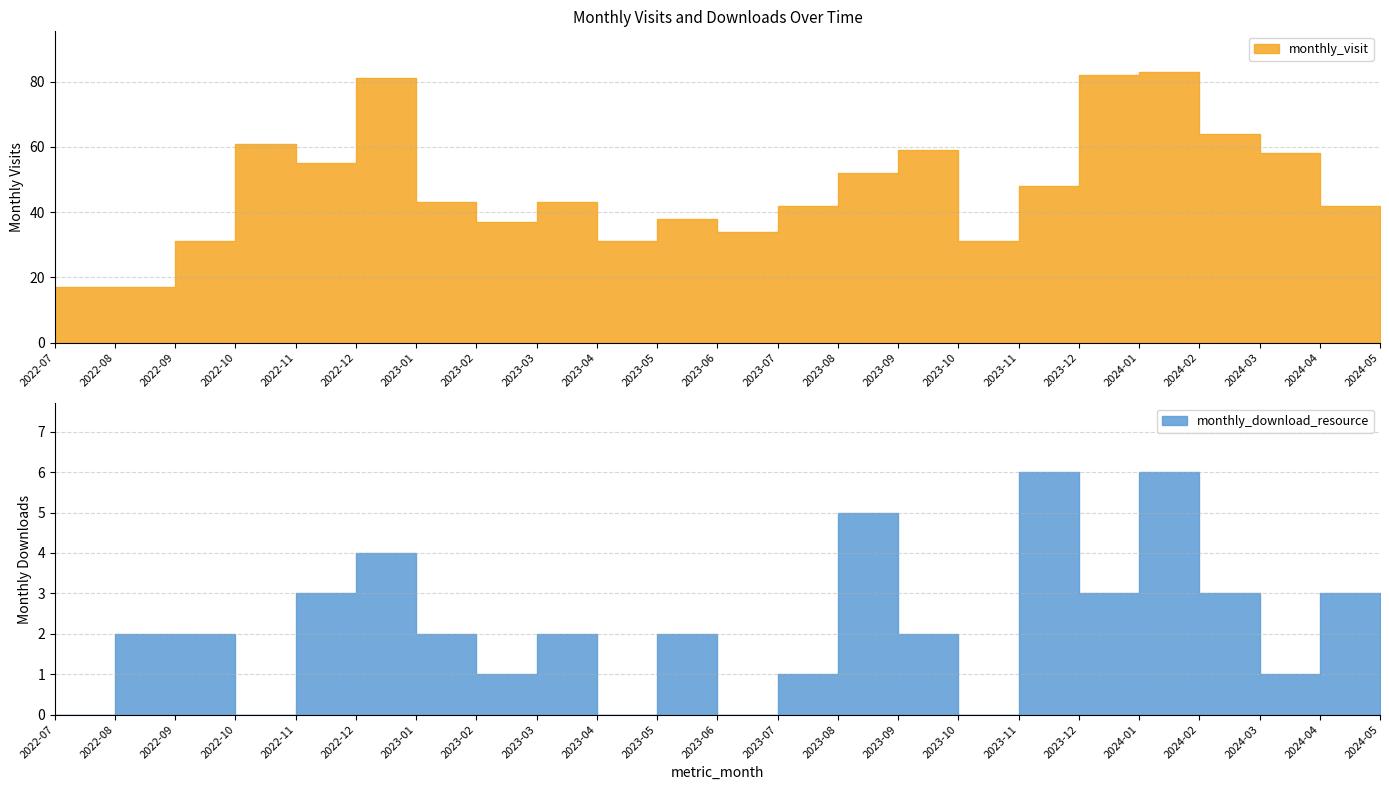

At how many categories does at least one series exceed 52?

8